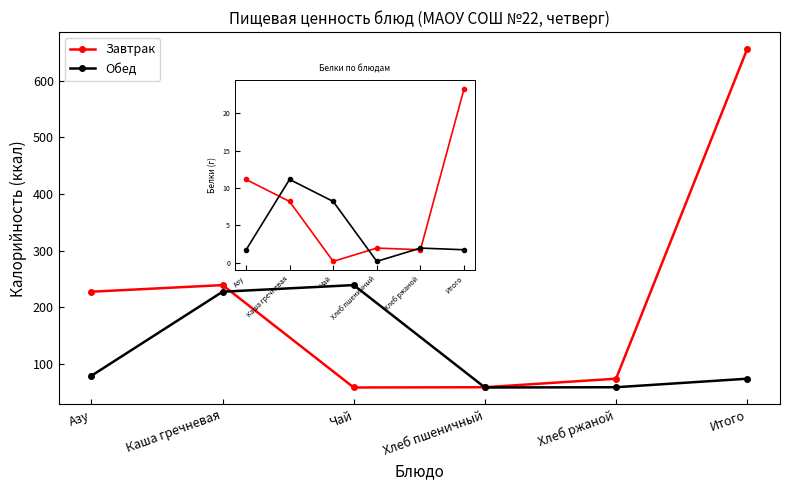

Is this an area chart (filled region under the line)?

No